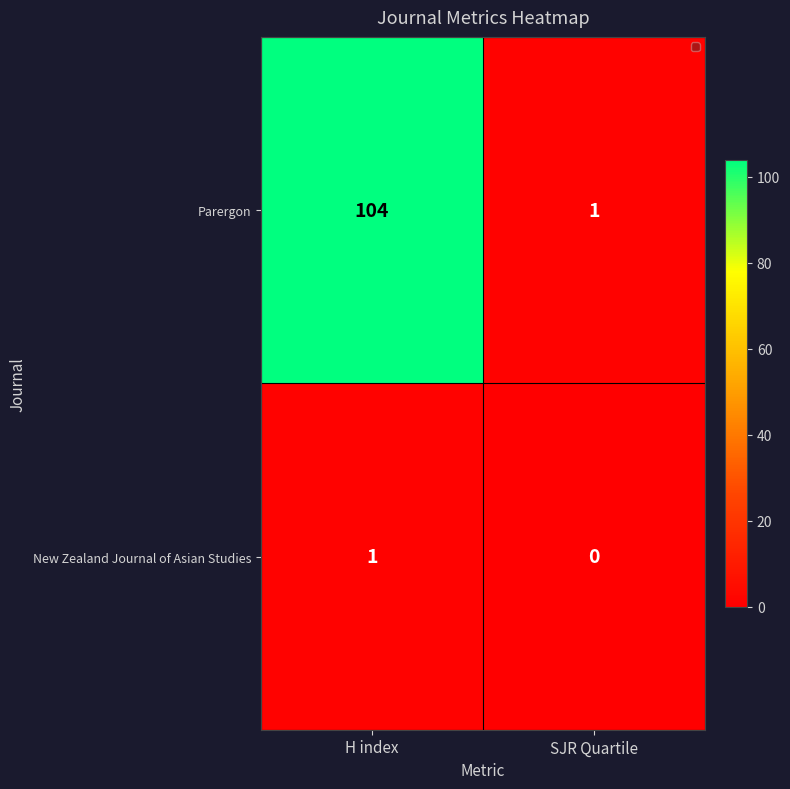

What is the difference between the Parergon values at H index and SJR Quartile?

103